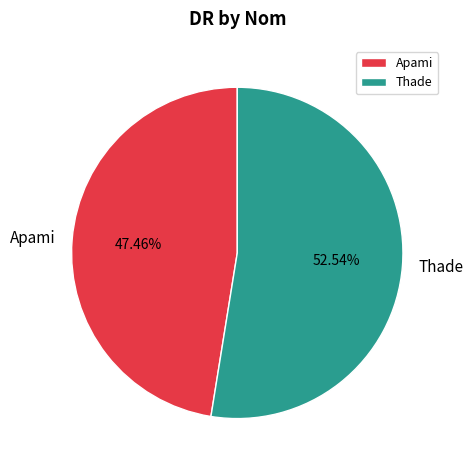

How many slices are in this pie chart?

2